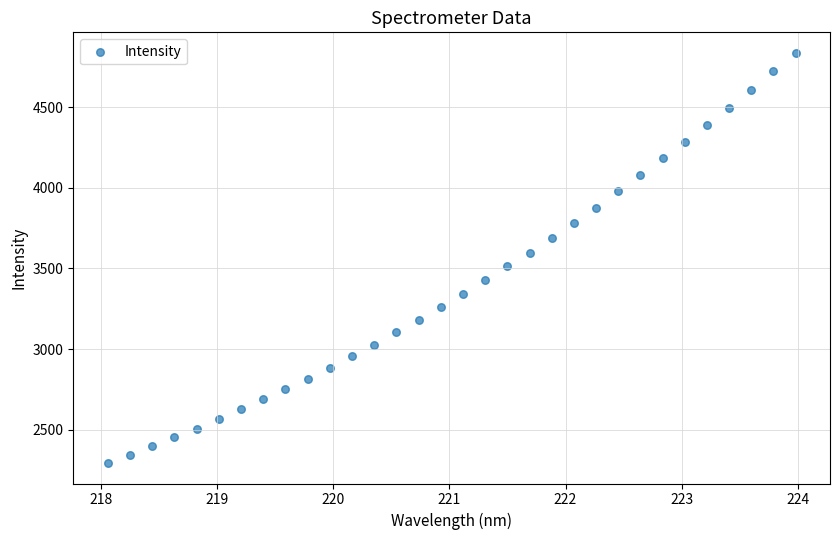

What is the range of X values (max minus min)?

5.9